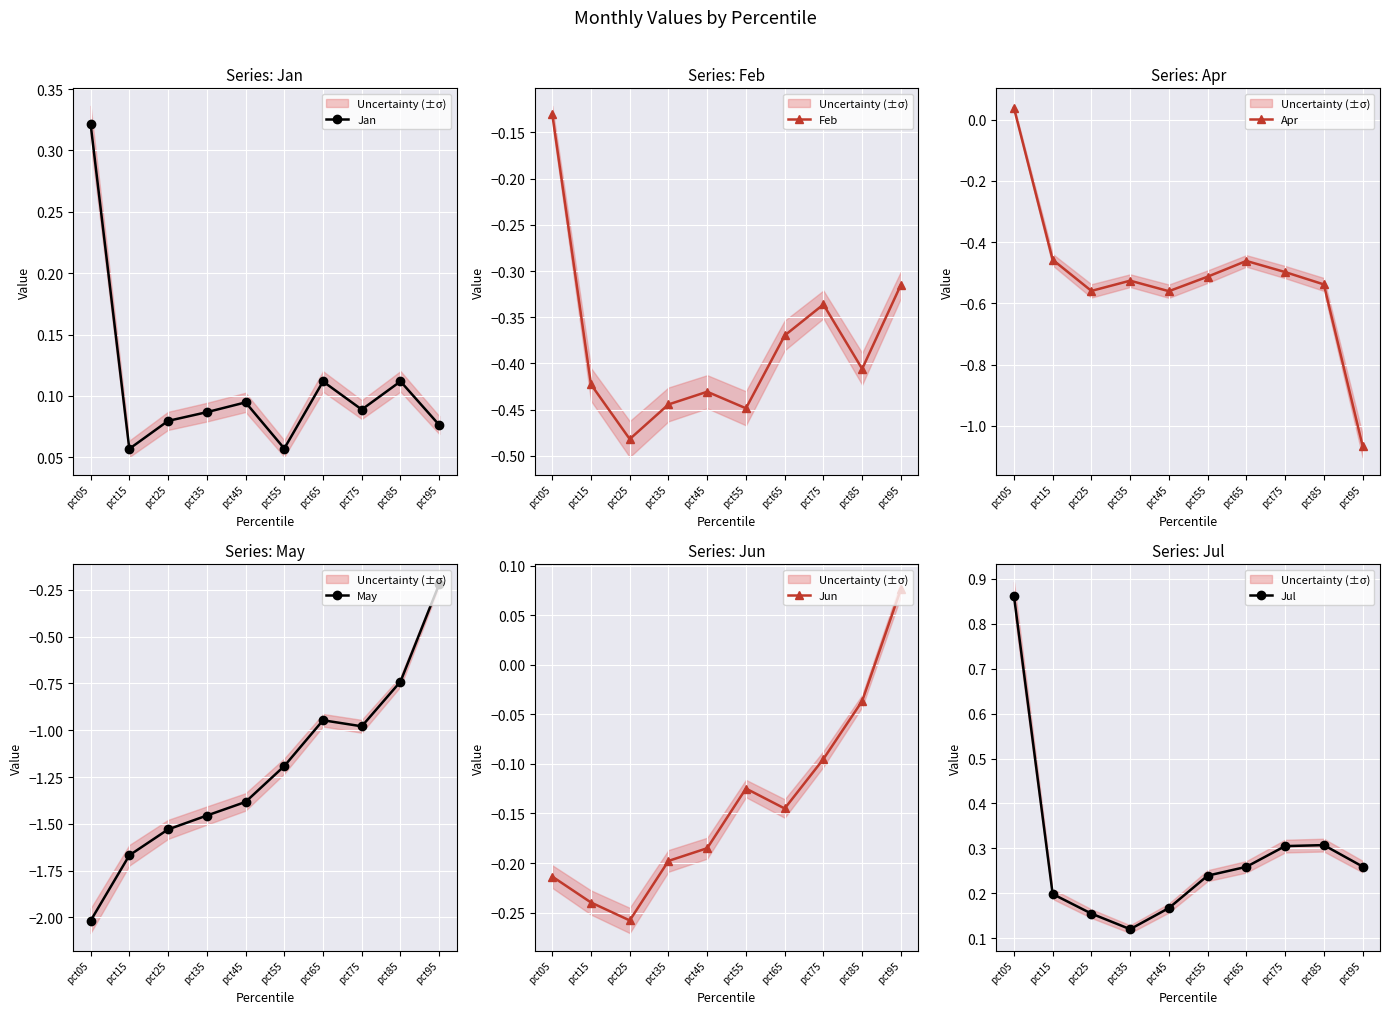

Between pct45 and pct65, which series saw the biggest shift?

May